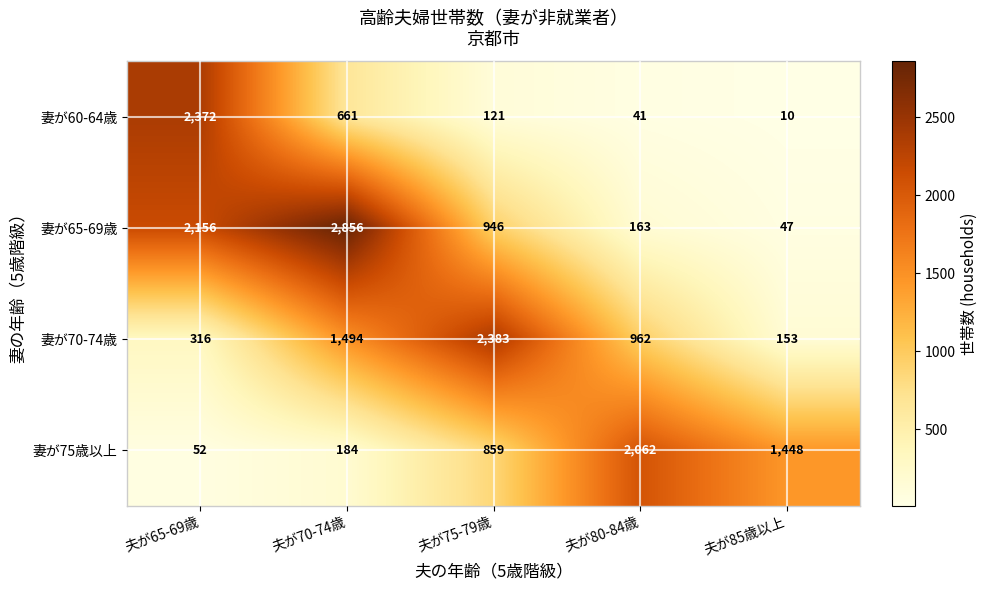

What is the spread (max minus min) of values at 夫が65-69歳?

2320